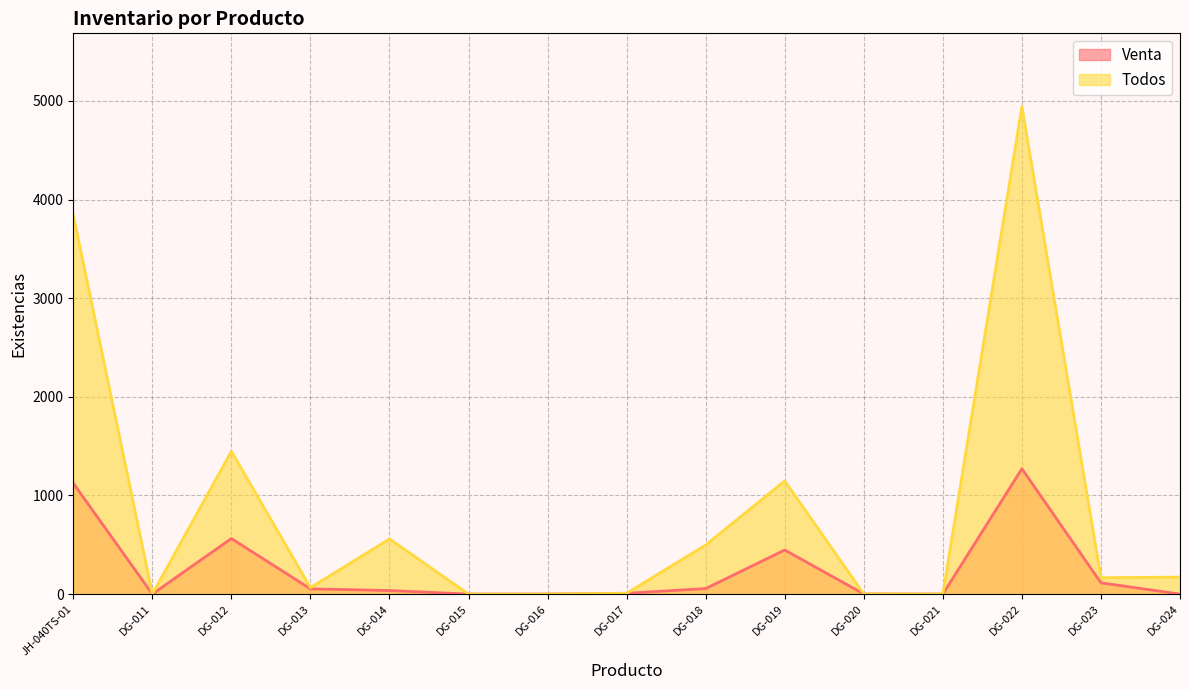

At which label does Venta reach its minimum?

DG-011